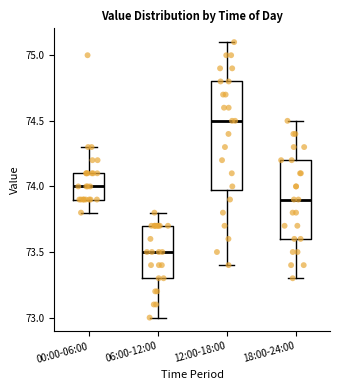

Reading left to right, read every box against the y-axis: the position of its median line, the range the box covers, and the ends of its whiskers. The values are not printed on the chart, so give them approximately, as read against the axis.

00:00-06:00: median 74.0, box 73.9 to 74.1, whiskers 73.8 to 74.3
06:00-12:00: median 73.5, box 73.3 to 73.7, whiskers 73.0 to 73.8
12:00-18:00: median 74.5, box 74.0 to 74.8, whiskers 73.4 to 75.1
18:00-24:00: median 73.9, box 73.6 to 74.2, whiskers 73.3 to 74.5